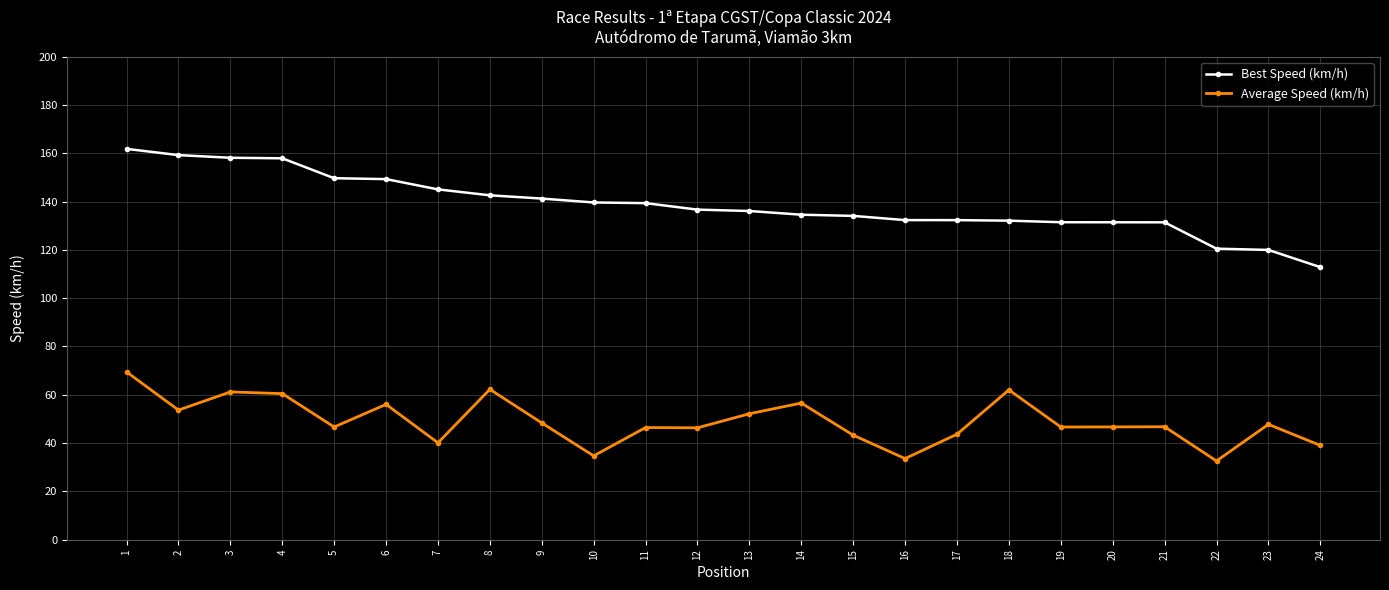

What is the total value across all series at 4?

218.4